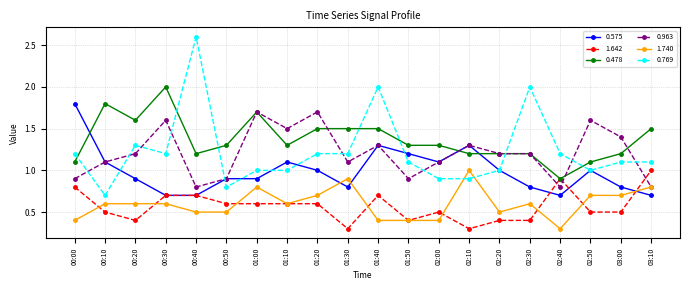

True or false: 0.769 has more than 0 points higher than both neighbors.

True